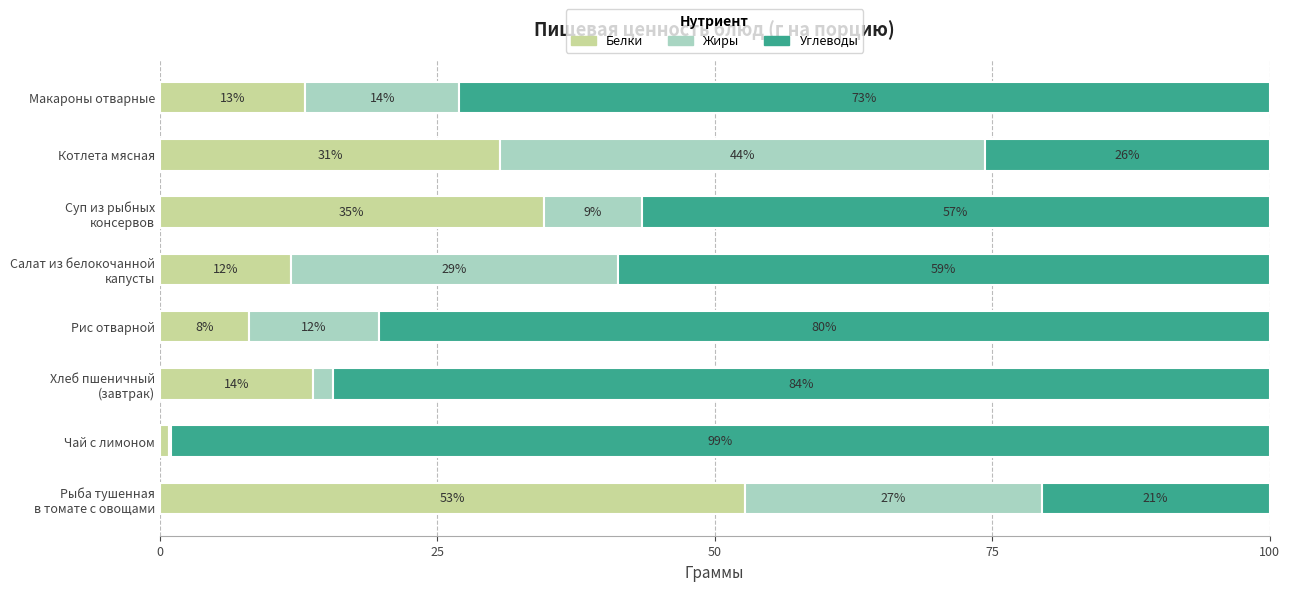

What are all the series names shown in the legend?

Белки, Жиры, Углеводы